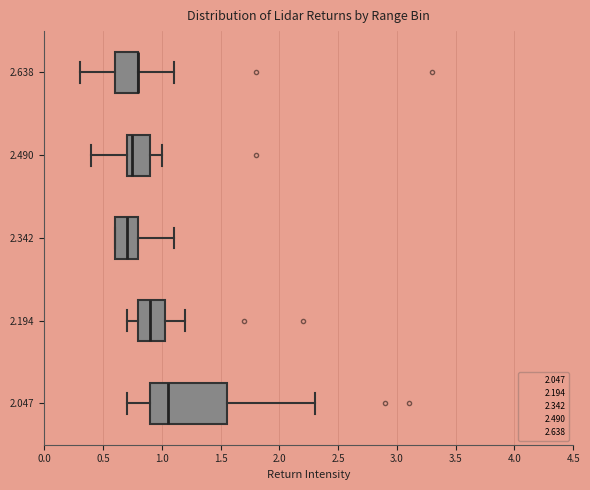

Which box is the widest, from its left edge to its right edge?

2.047